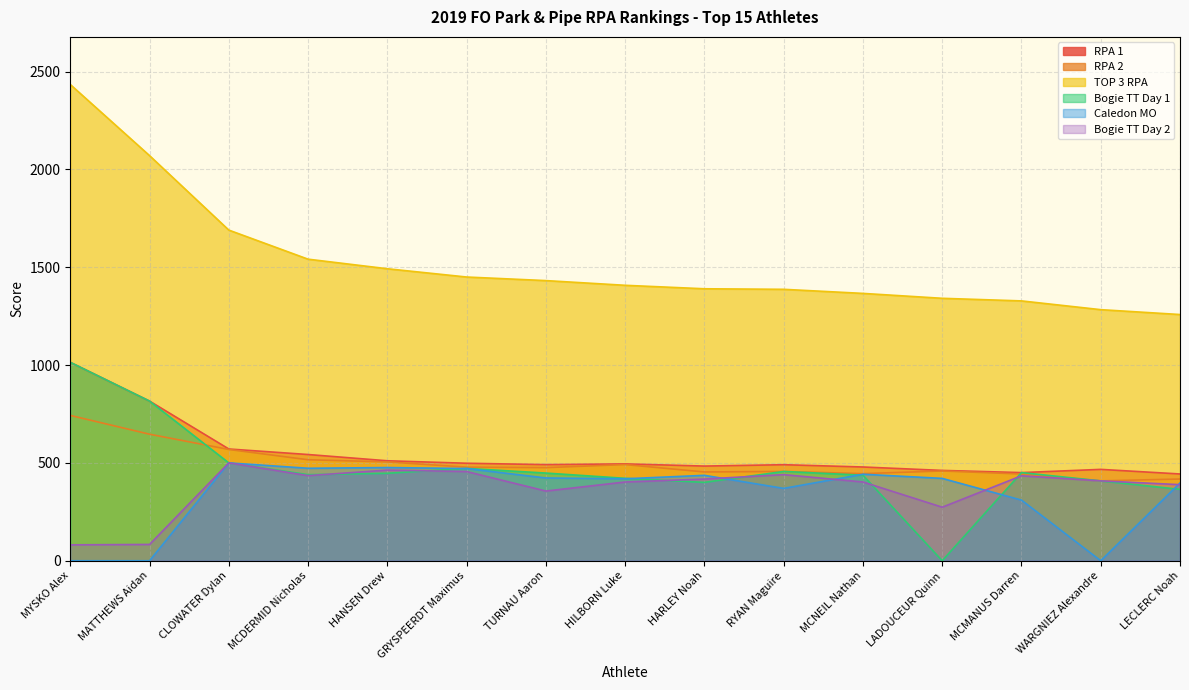

Is it true that Caledon MO equals -295.3 at MATTHEWS Aidan?

False